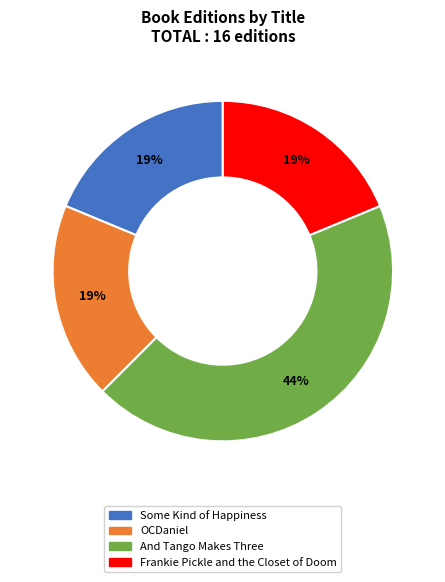

To the nearest percent, what portion does Some Kind of Happiness represent?

19%